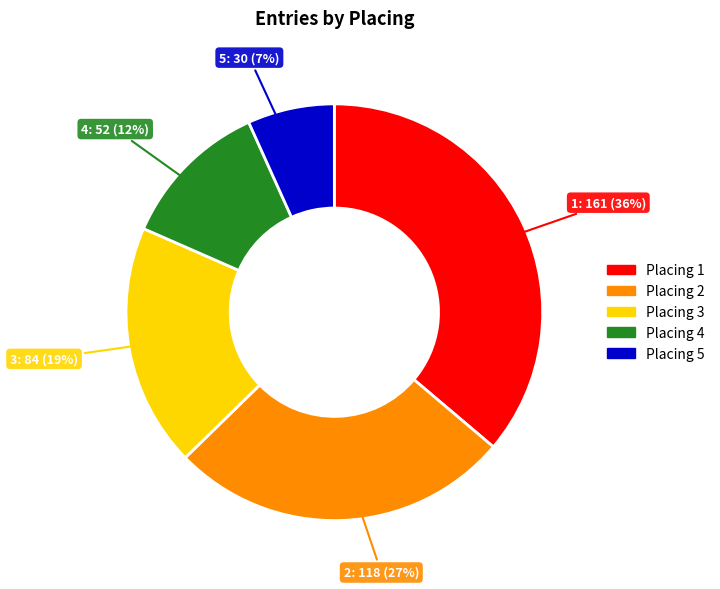

To the nearest percent, what is the average slice percentage?

20%